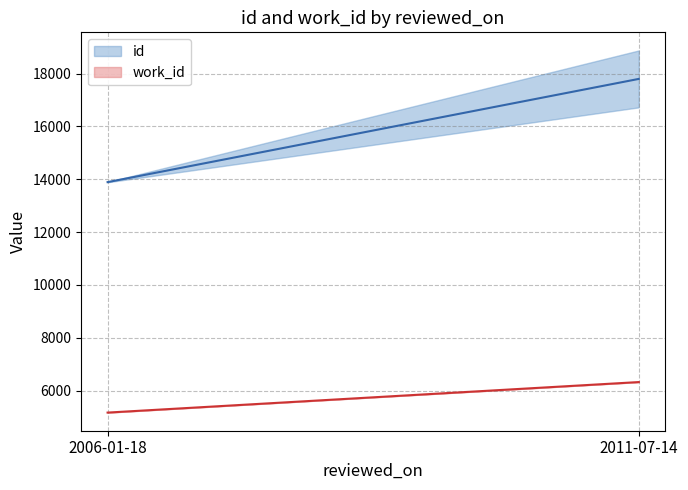

What position from the left is 2006-01-18?

1